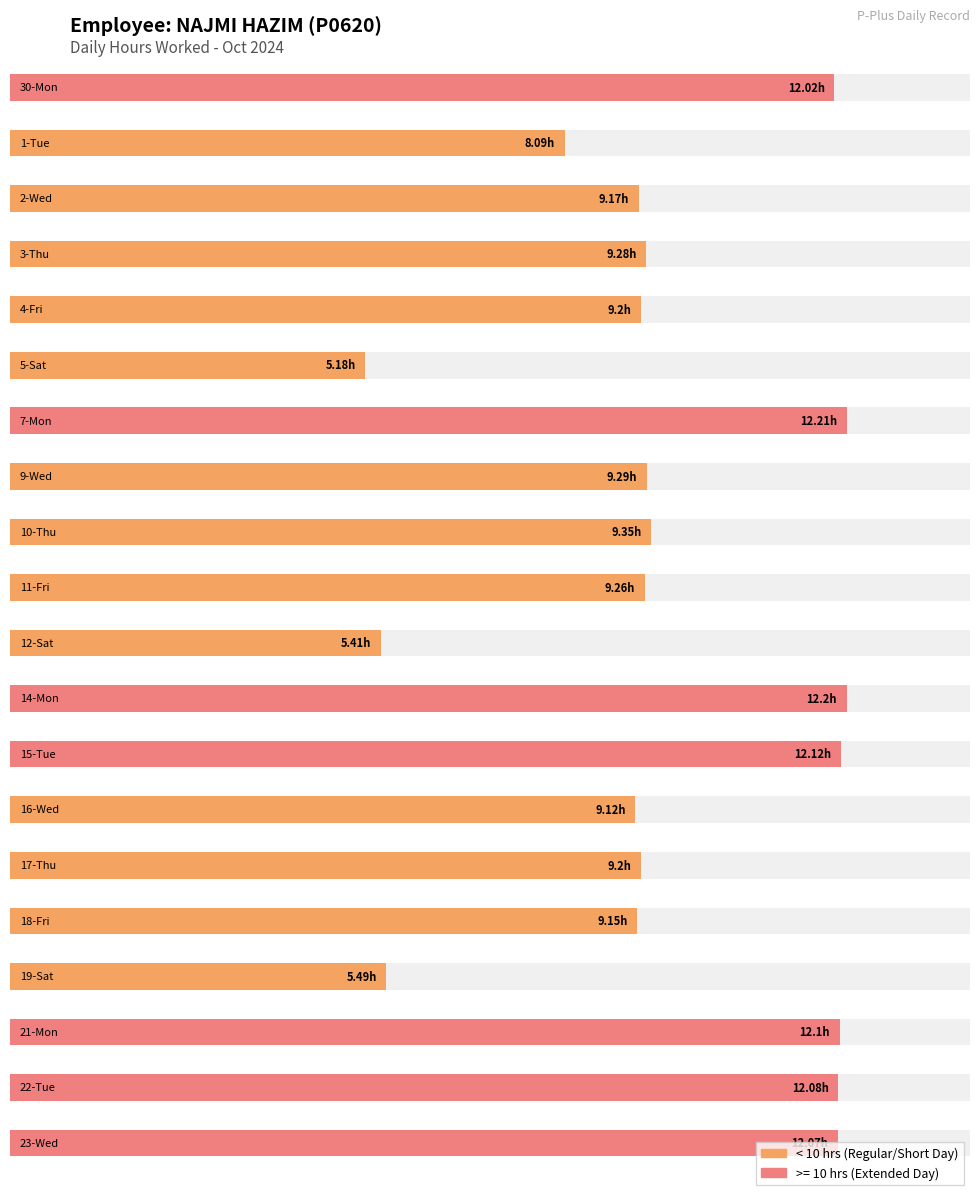

What value does the data have at 10-Thu?

9.3